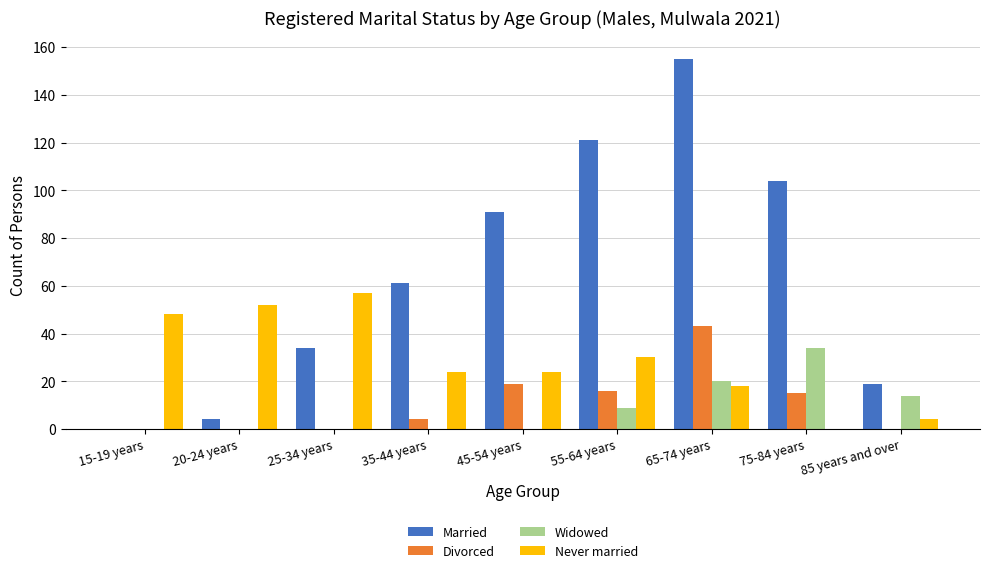

At which category is the sum across all series the highest?

65-74 years